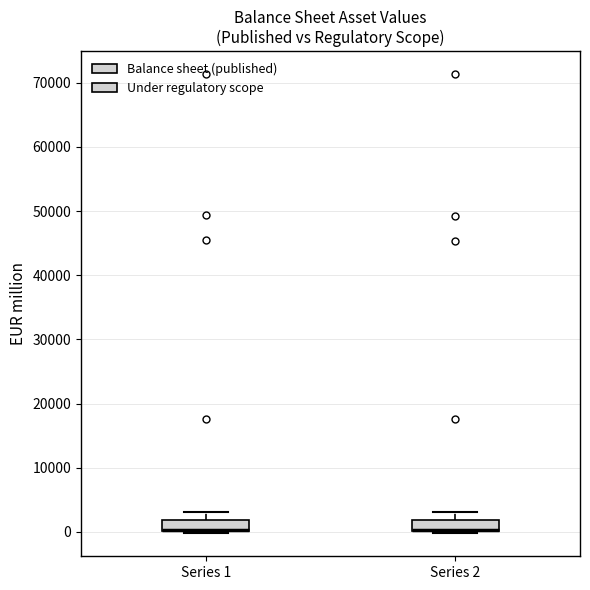

Where does the upper whisker of the box for Series 2 end on the y-axis? The values are not printed on the chart, so give them approximately, as read against the axis.

3000